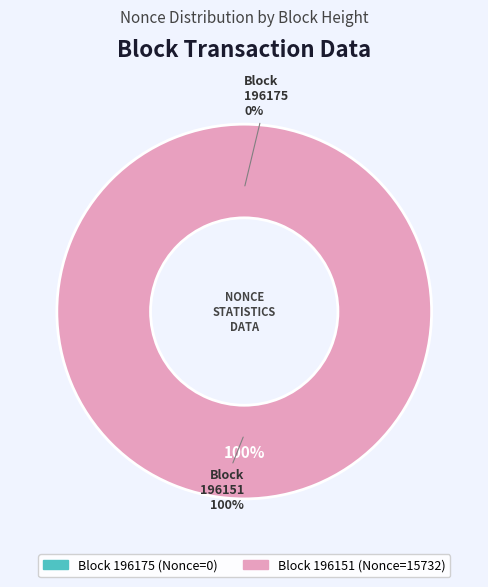

What is the total percentage of 196151 and 196175?

100.0%